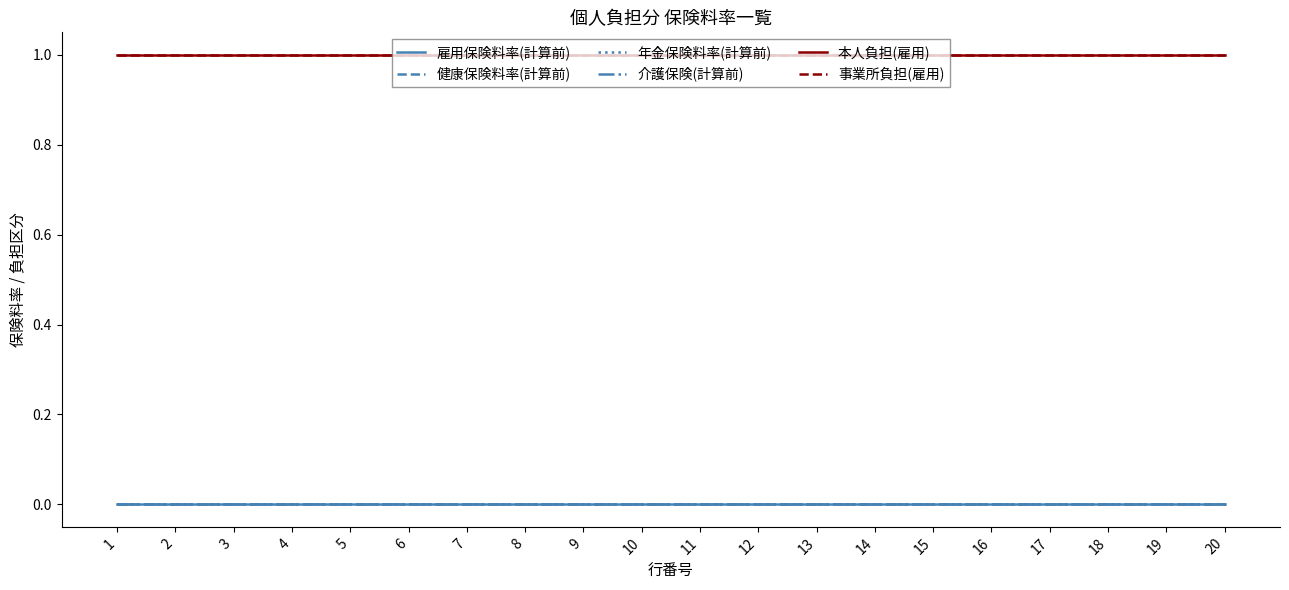

What is the difference between the highest and lowest values at 19?

1